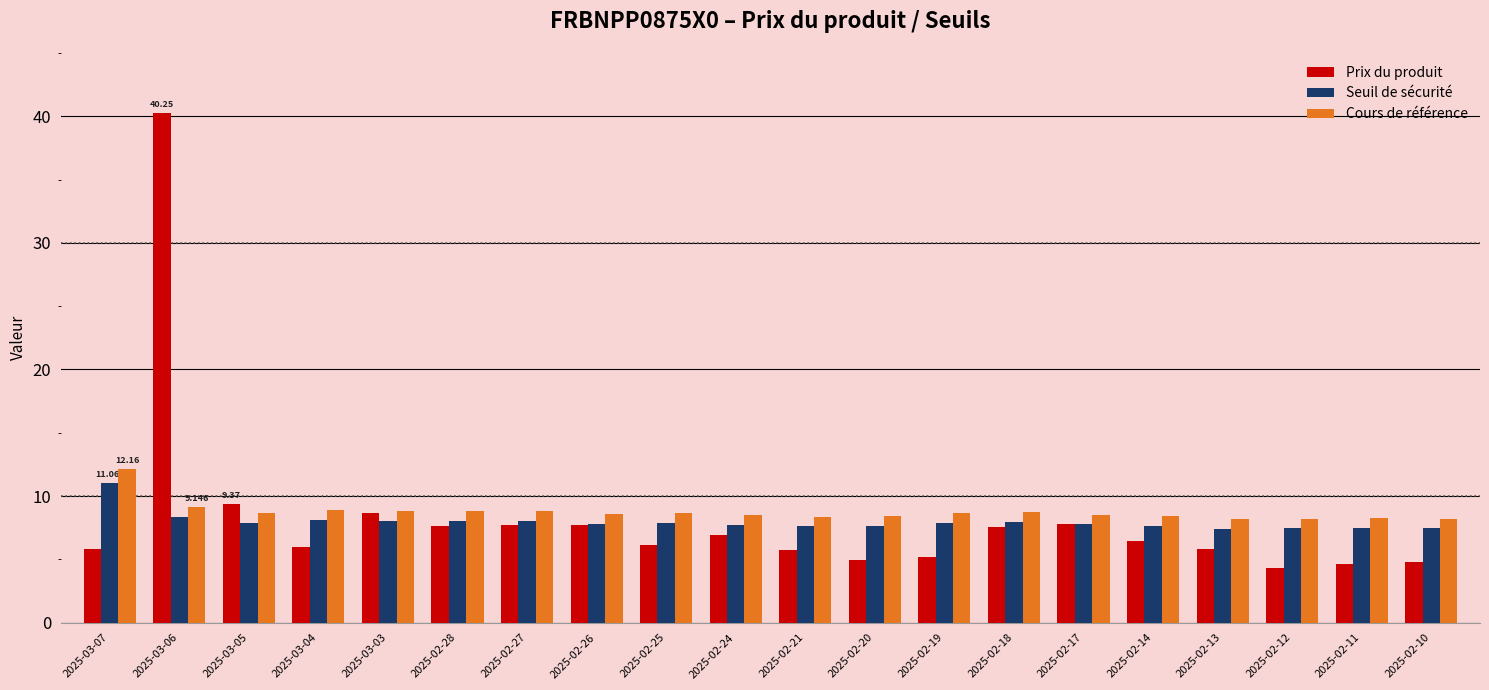

The Cours de référence series shows 8.2 at 2025-02-12. True or false?

True